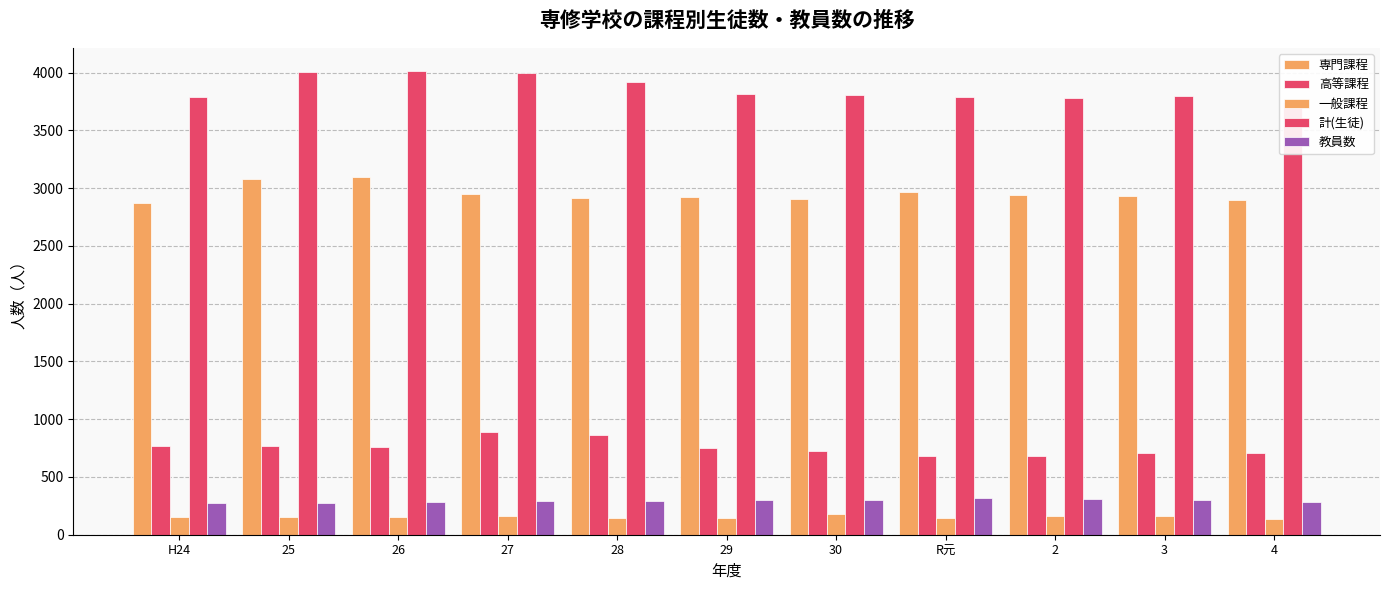

The value of 計(生徒) at 30 is 3808. True or false?

True